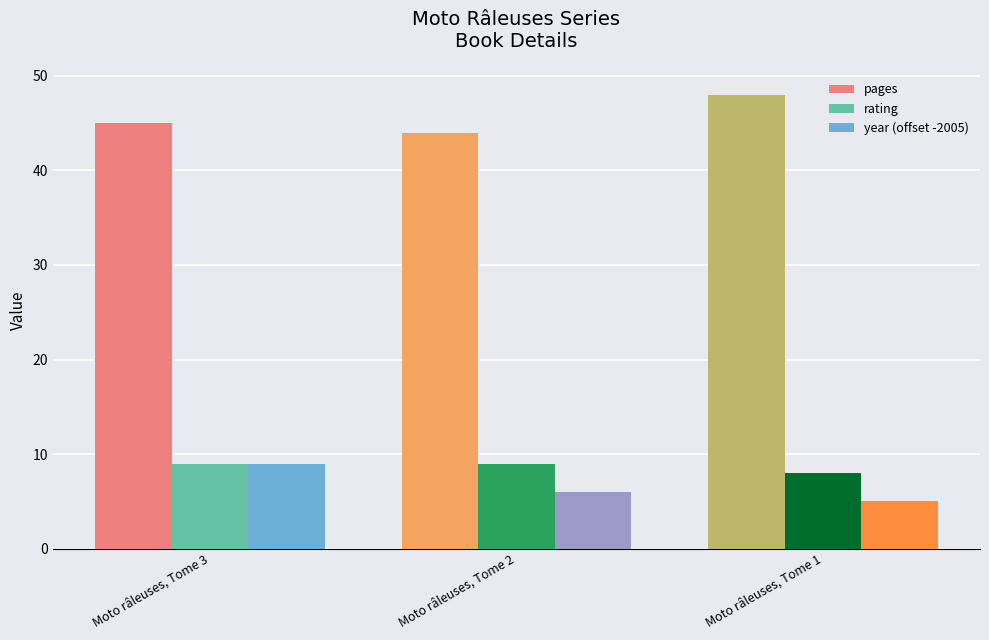

What are all the series names shown in the legend?

pages, rating, year (offset -2005)